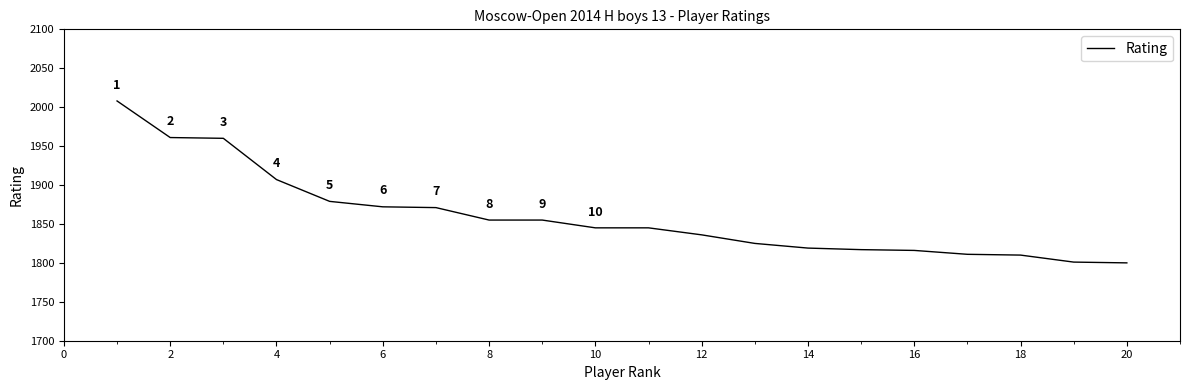

What is the greatest value displayed?

2008